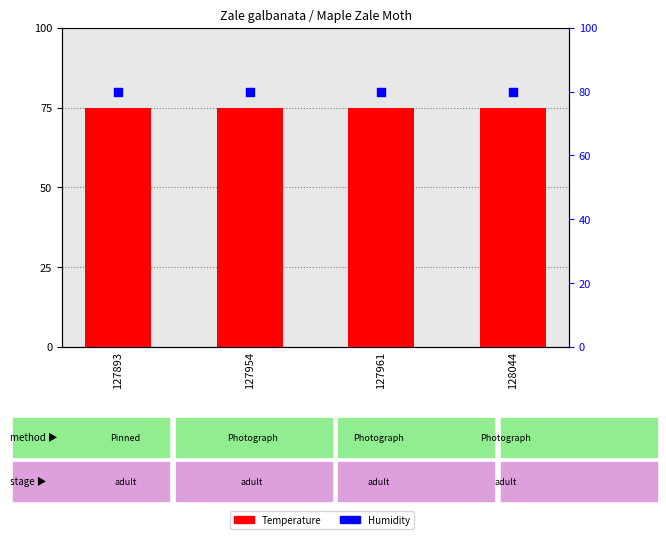

Which series has the largest total across all categories?

Humidity